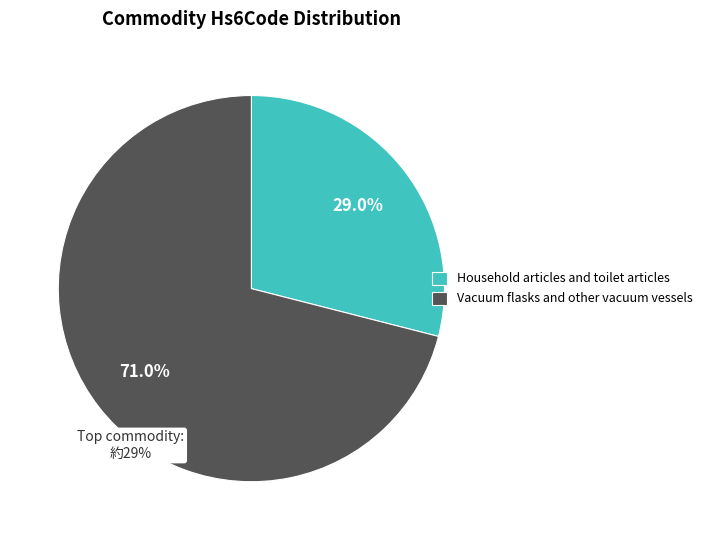

Does Vacuum flasks and other vacuum vessels represent more than half of the total?

Yes